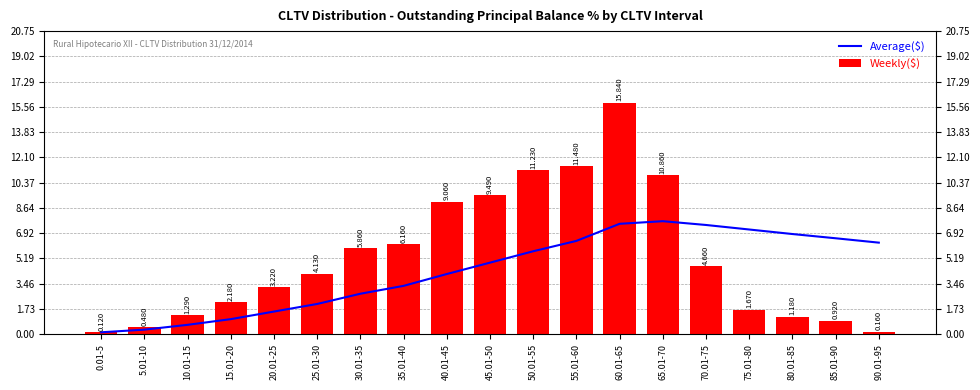

How many data points does each series have?

19